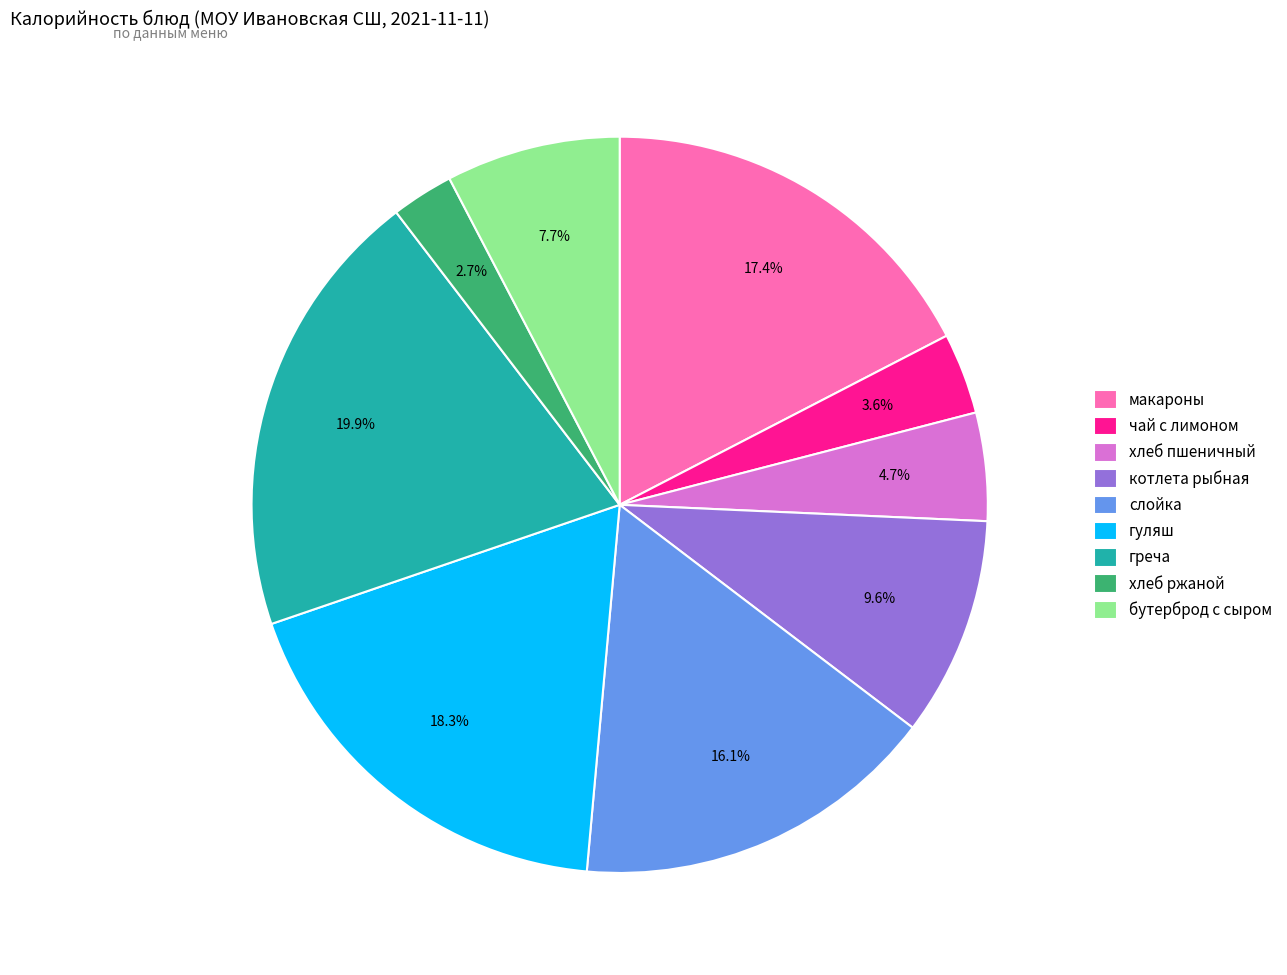

Does слойка account for over 50% of the chart?

No